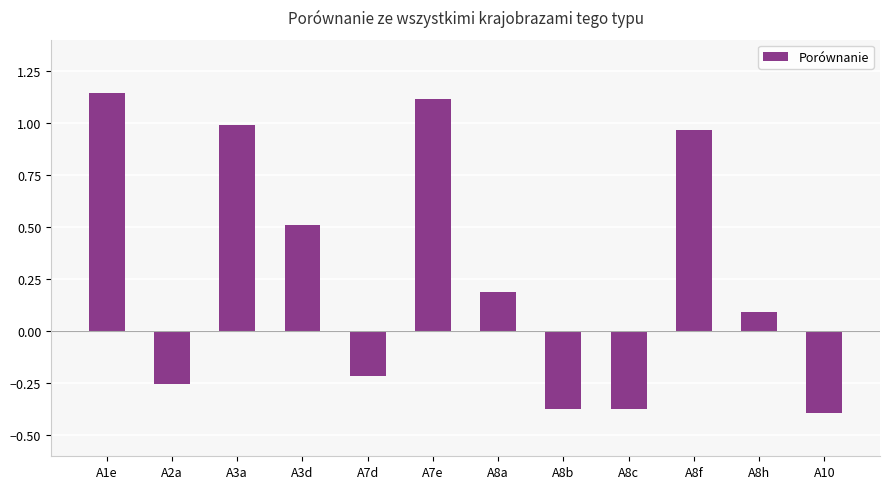

What is the sum of all values?

3.4